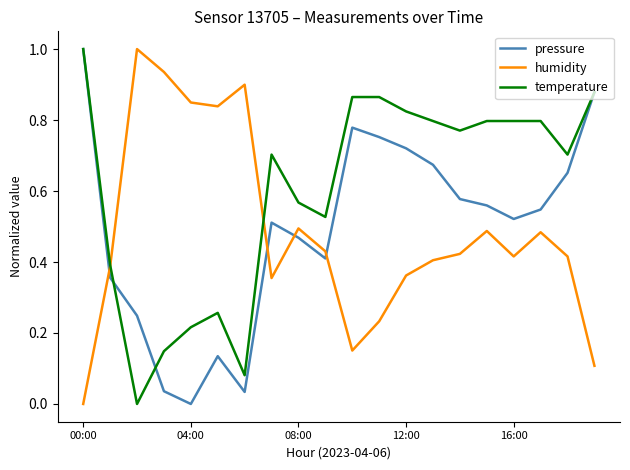

At how many categories does at least one series exceed 0?

20